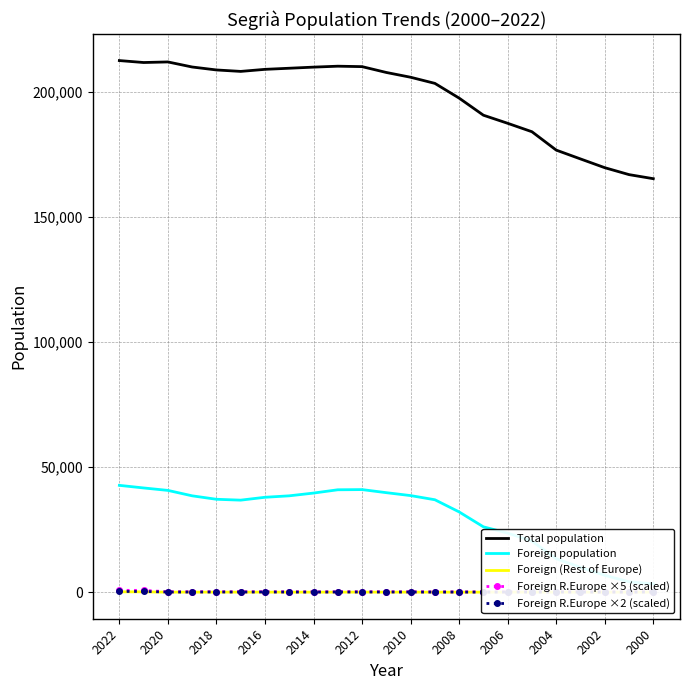

At which label does Total population first exceed 207633?

2022